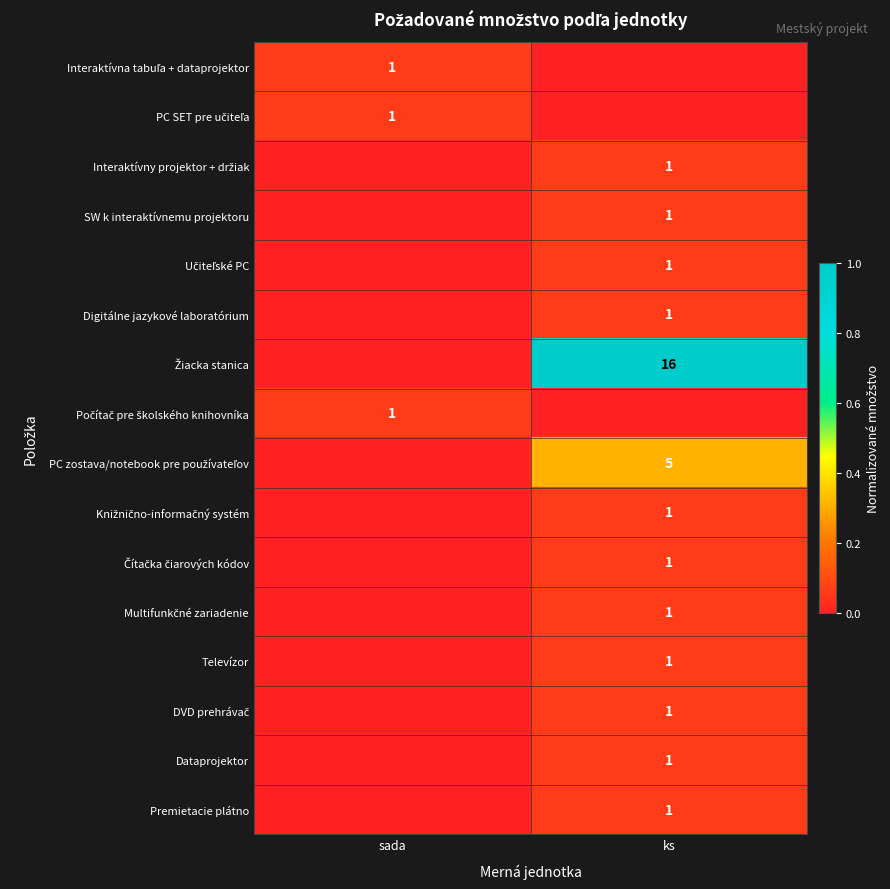

The value of SW k interaktívnemu projektoru at ks is 1. True or false?

True